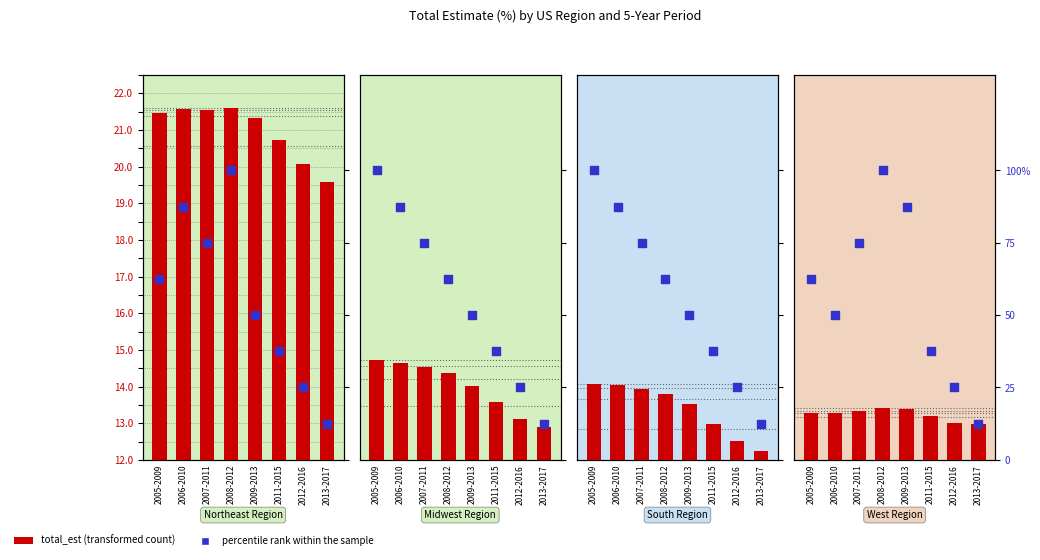

Is the value of Midwest Region at 2011-2015 greater than the value of Northeast Region at 2012-2016?

No